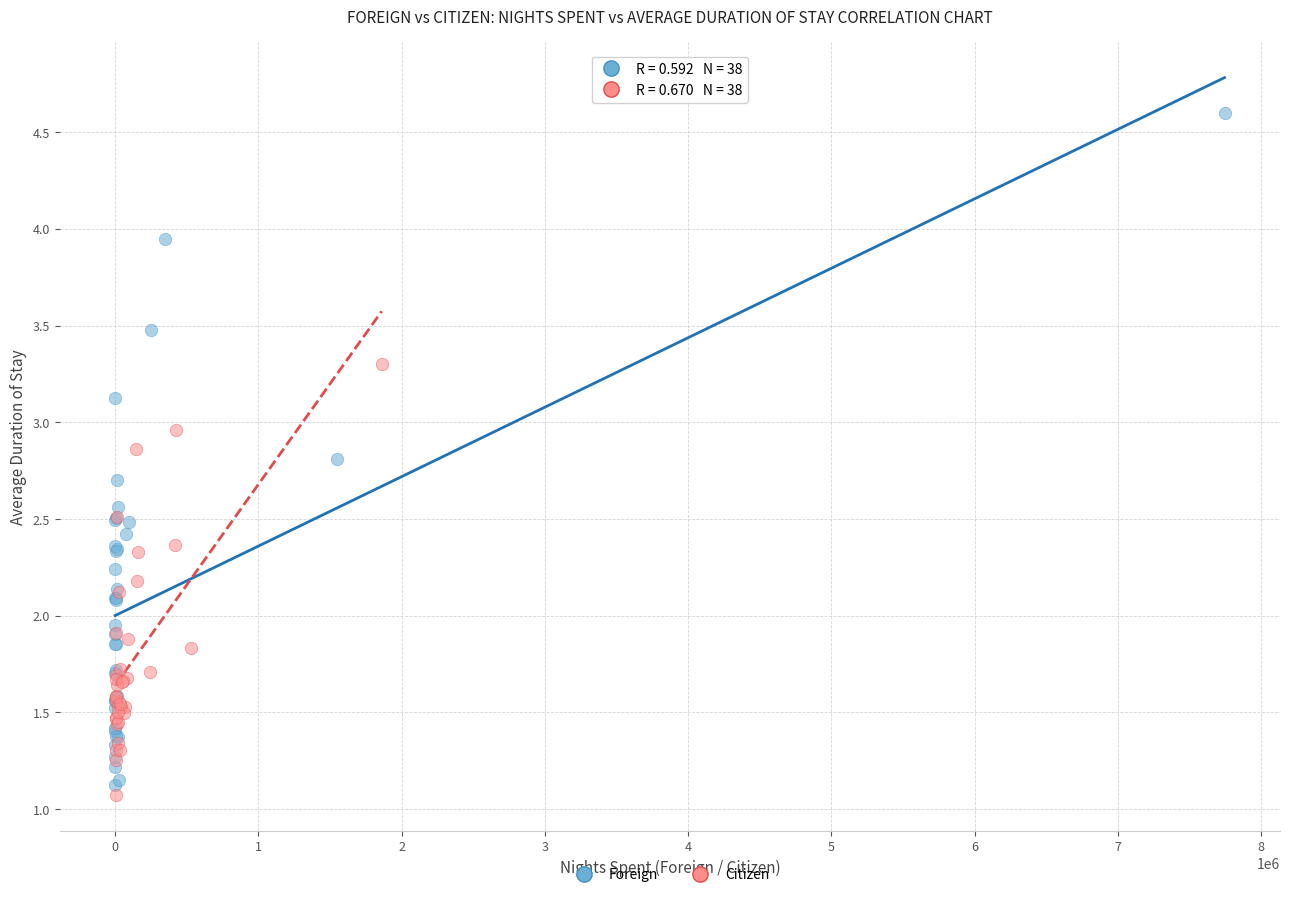

Which series contains the highest Y value?

Foreign